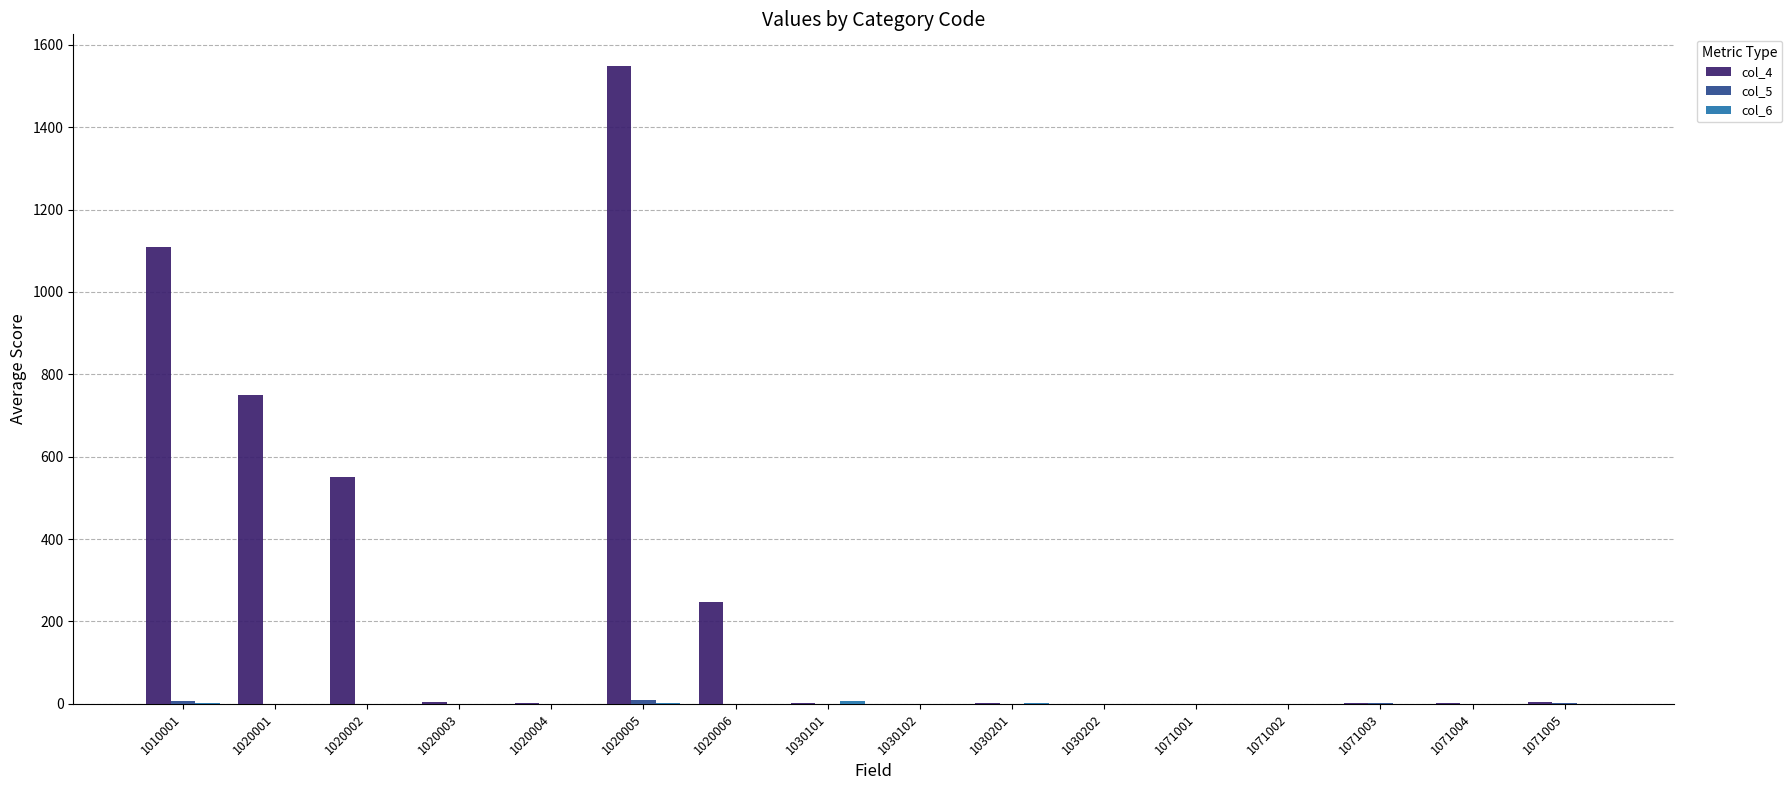

Which series has the largest total across all categories?

col_4